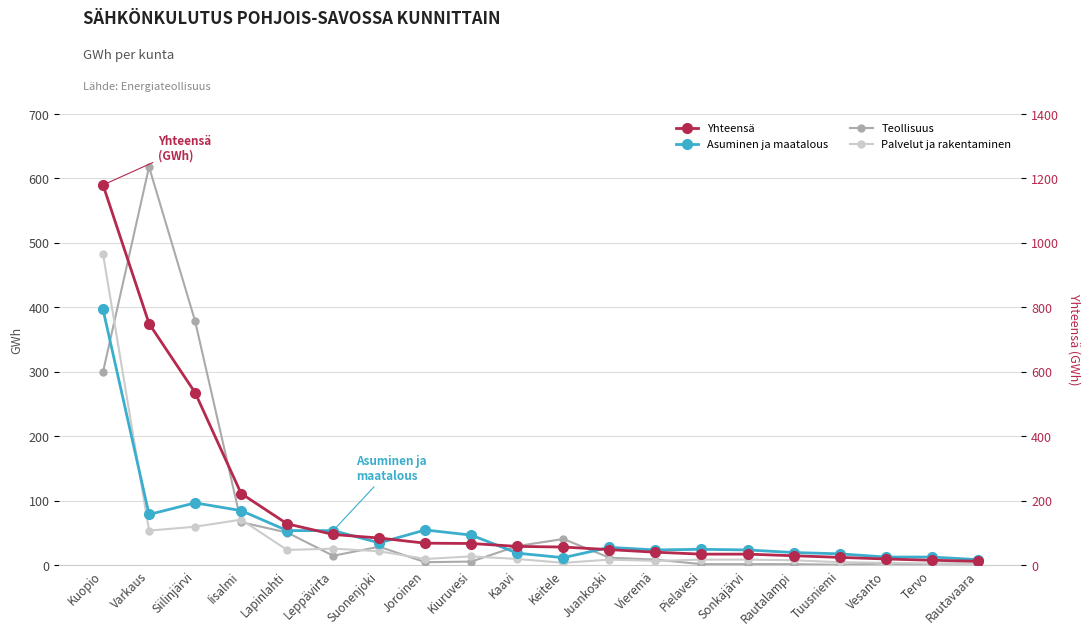

Where do Palvelut ja rakentaminen and Teollisuus first cross each other?

Kuopio and Varkaus